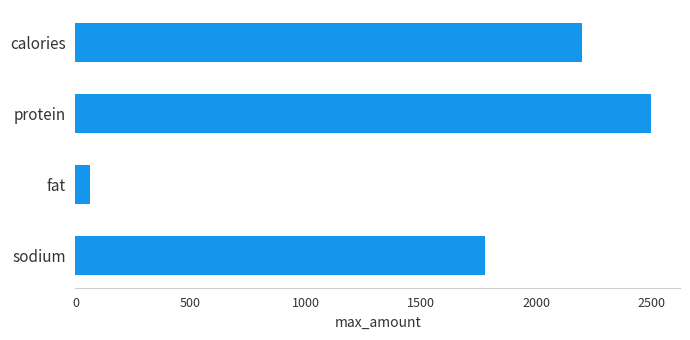

The chart shows a value of 3937 at protein. True or false?

False